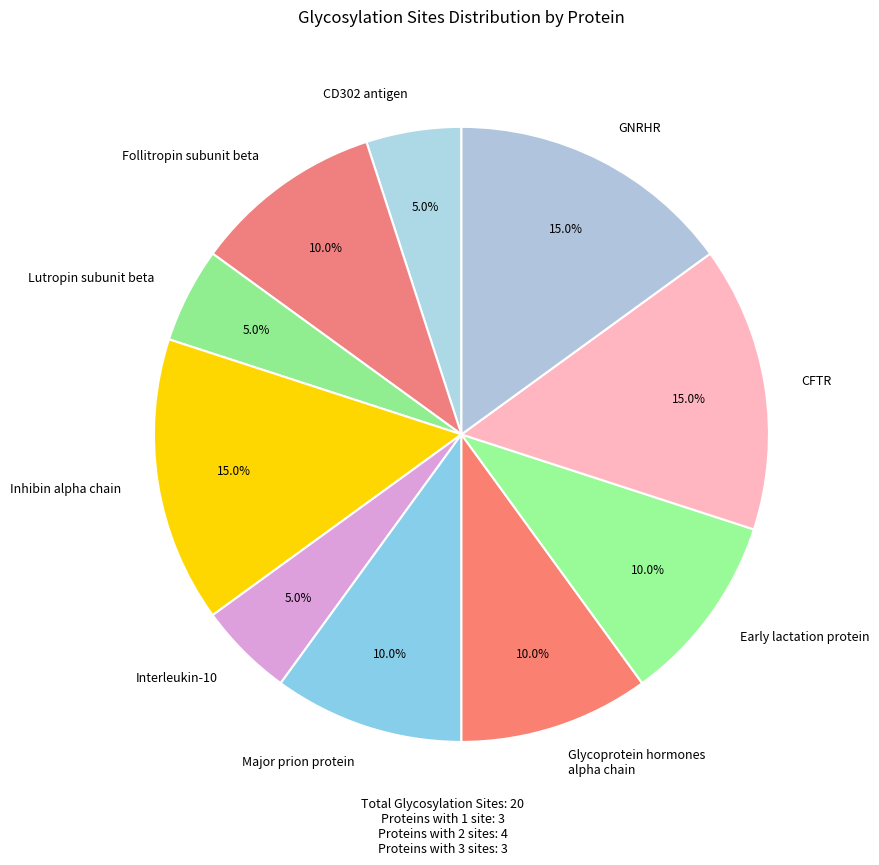

What portion of the pie excludes Early lactation protein?

90.0%